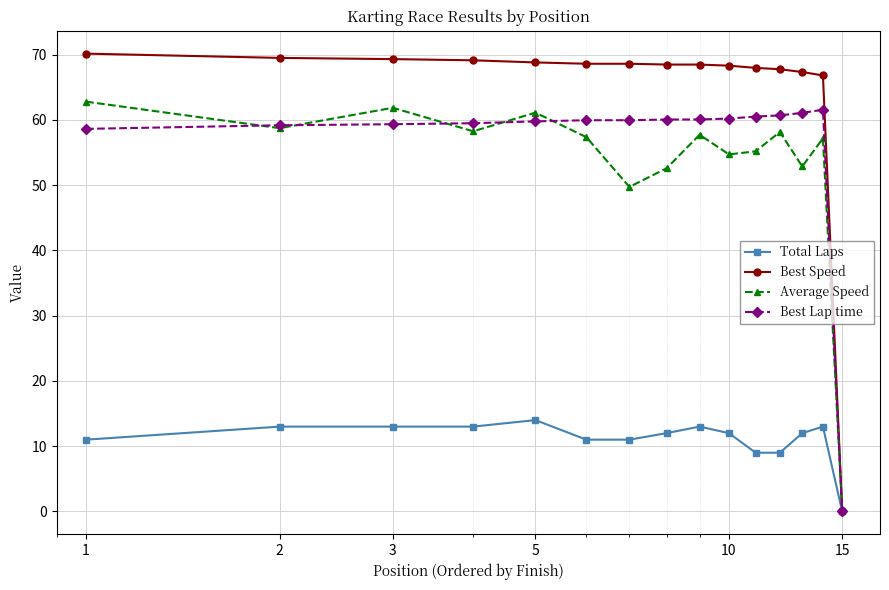

What is the average value of the Average Speed series?

53.2